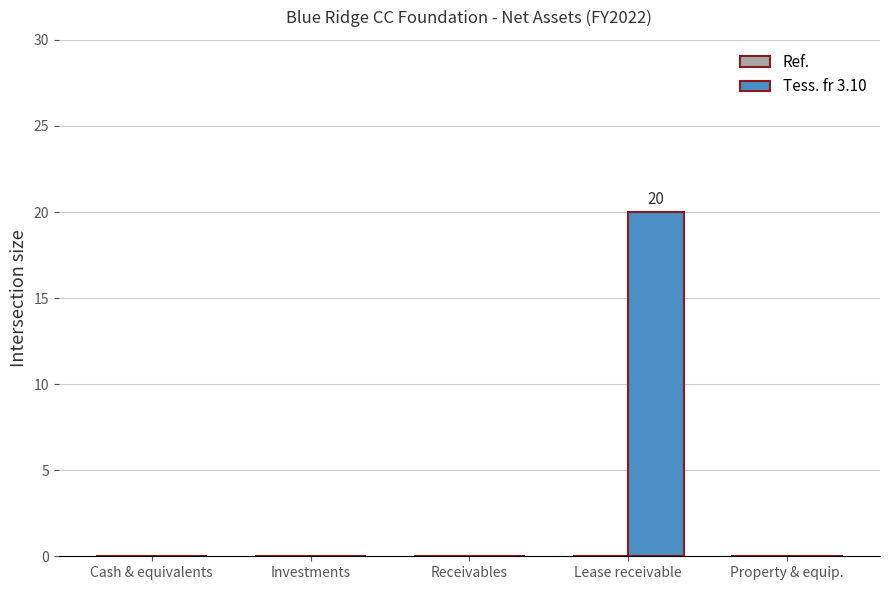

Which has a higher value, Investments or Lease receivable?

Lease receivable